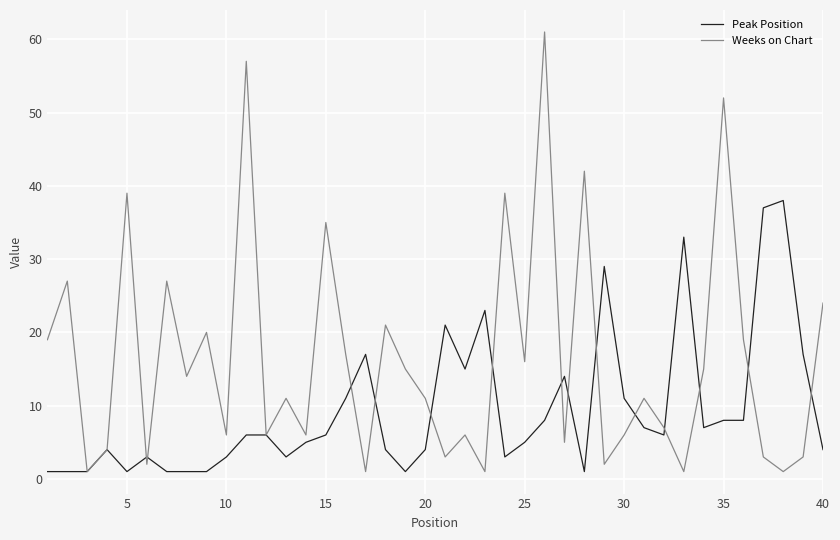

What is the greatest value displayed?

61